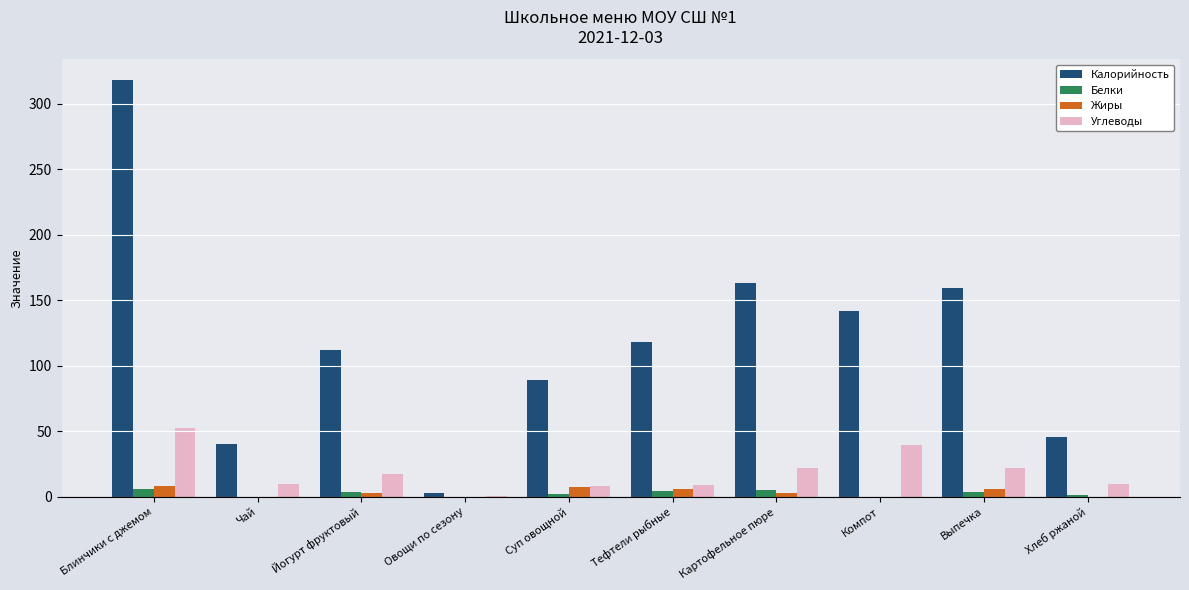

How many values in the Белки series exceed 3?

5